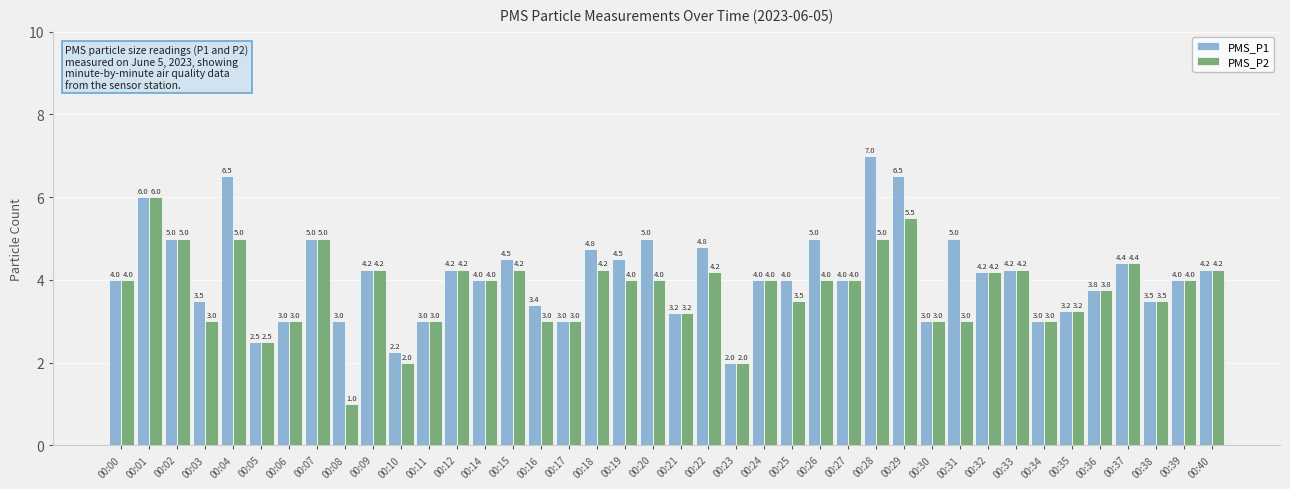

What is the total value across all series at 00:06?

6.0